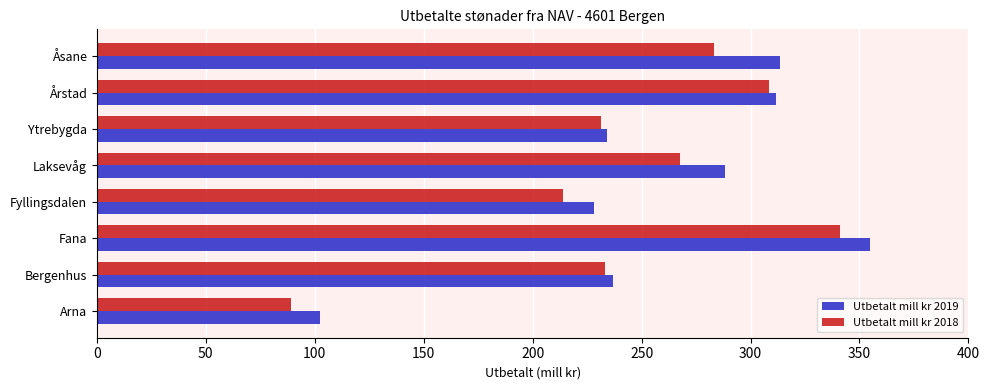

The Utbetalt mill kr 2019 series shows 175.7 at Åsane. True or false?

False